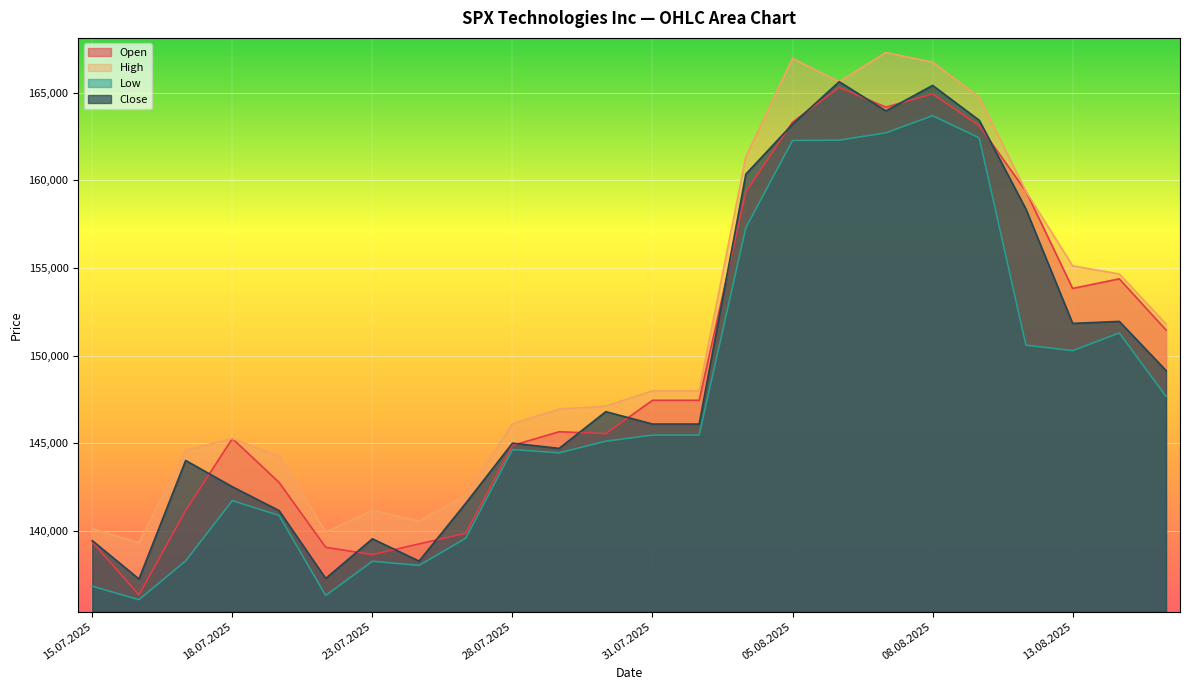

How many categories are shown in the chart?

24